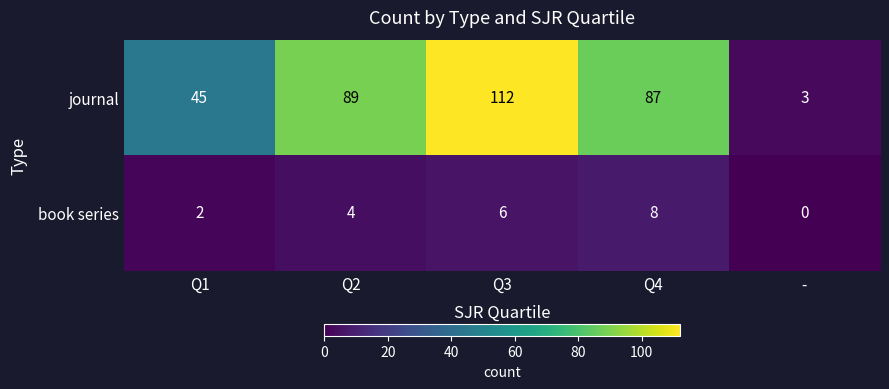

What is the sum of all journal values?

336